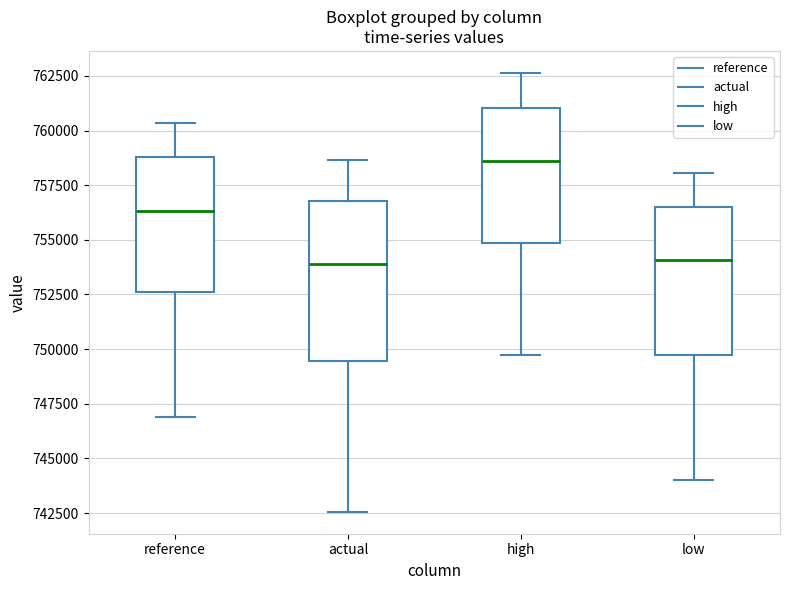

Reading left to right, transcribe this box plot: for each box, give where its median line is, the range the box spans, and where its two whiskers end, as read against the y-axis. The values are not printed on the chart, so give them approximately, as read against the axis.

reference: median 756500, box 752500 to 759000, whiskers 747000 to 760500
actual: median 754000, box 749500 to 757000, whiskers 742500 to 758500
high: median 758500, box 755000 to 761000, whiskers 749500 to 762500
low: median 754000, box 749500 to 756500, whiskers 744000 to 758000